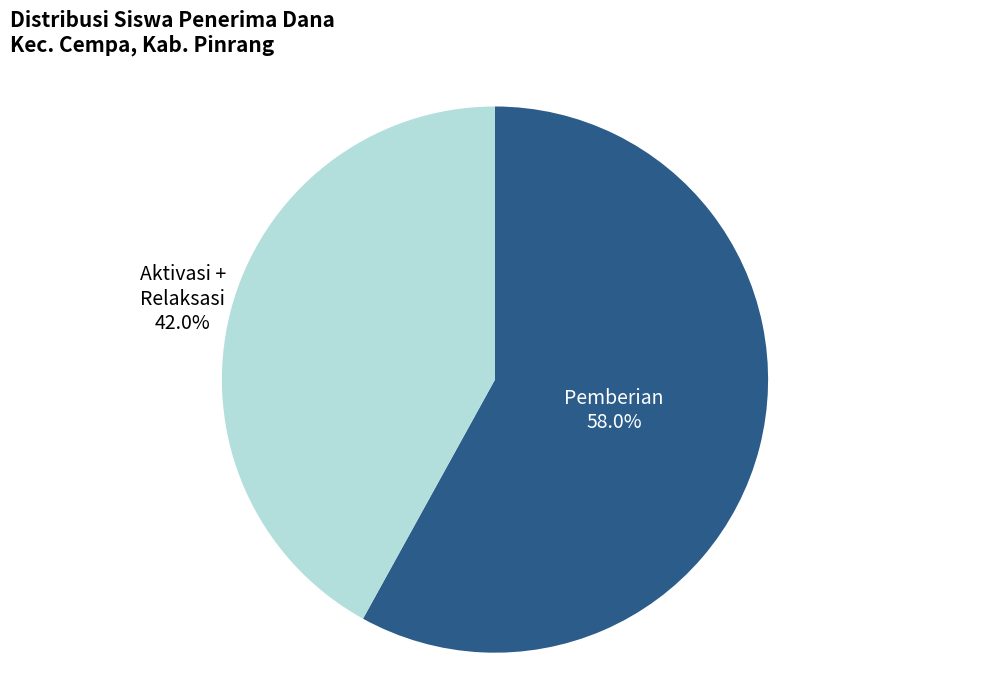

Is there a majority slice in this chart?

Yes